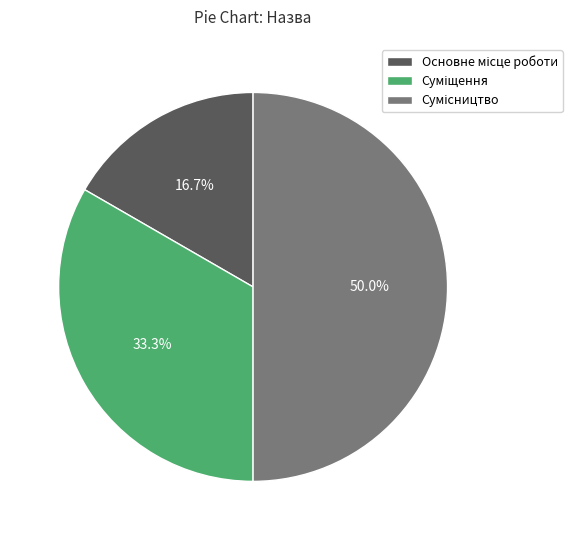

The Суміщення slice represents 33% of the pie. True or false?

True